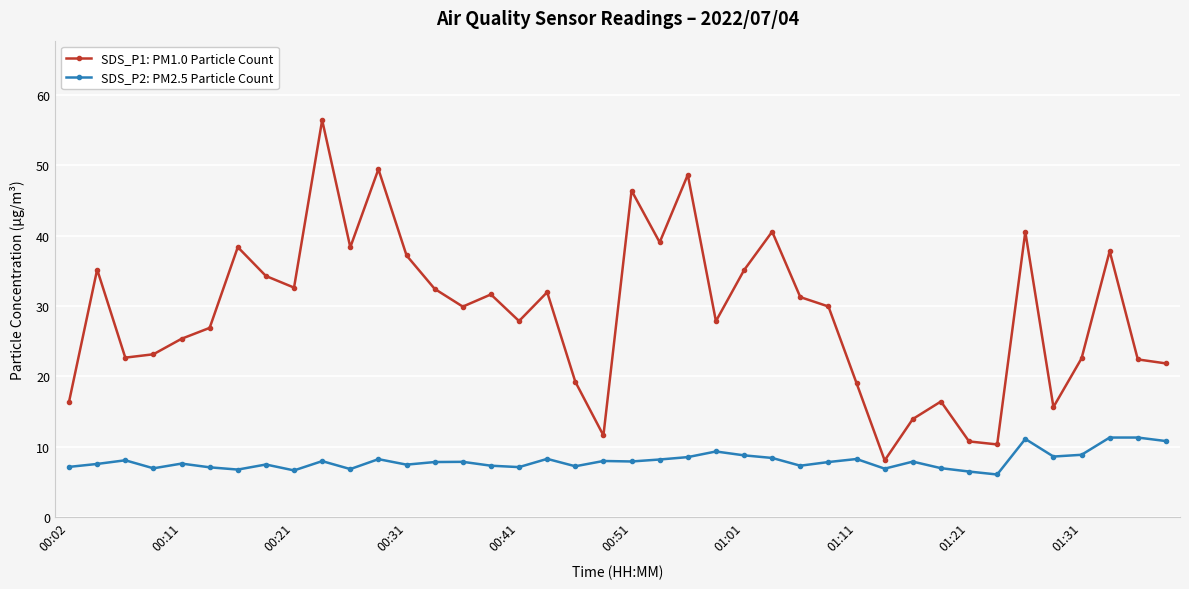

True or false: SDS_P1: PM1.0 Particle Count has more than 0 points higher than both neighbors.

True